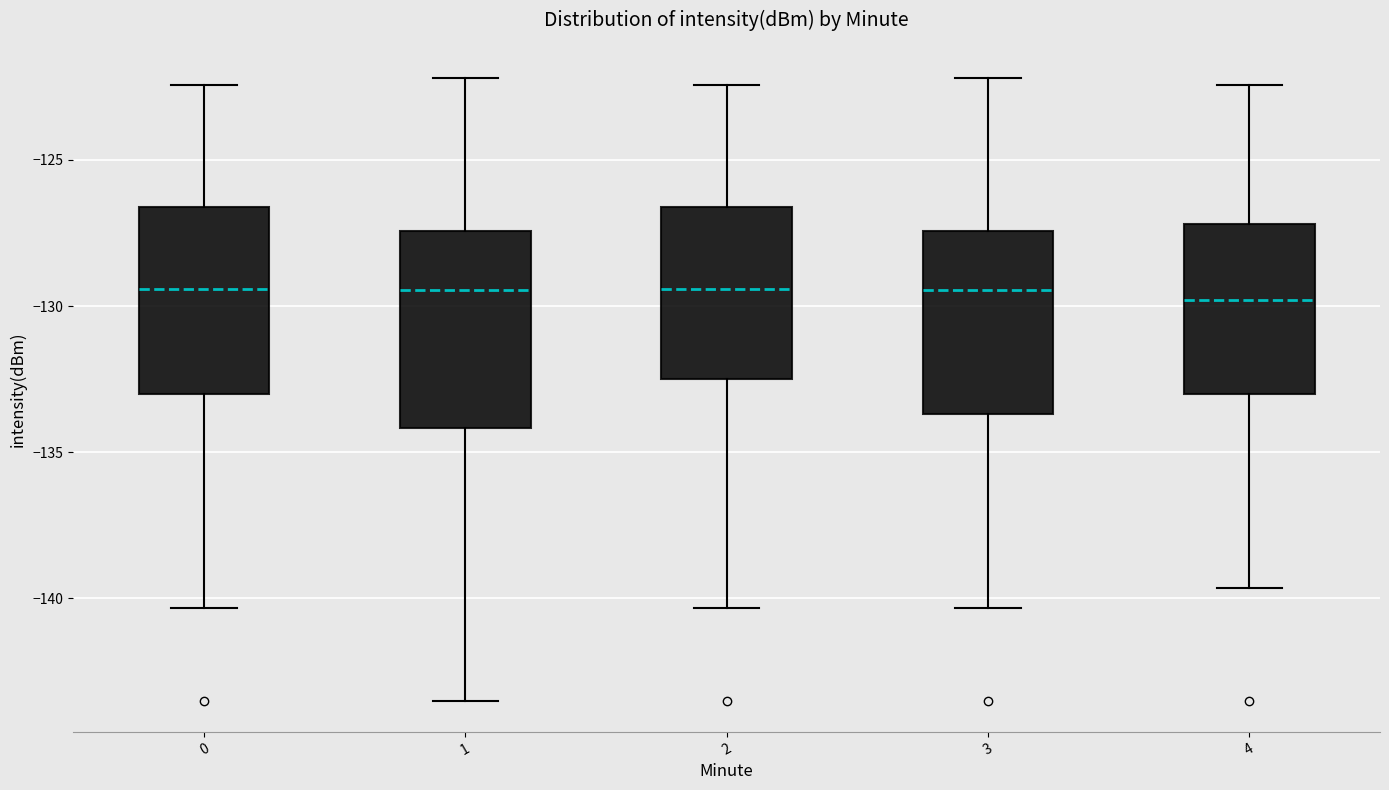

Reading left to right, transcribe this box plot: for each box, give where its median line is, the range the box spans, and where its two whiskers end, as read against the y-axis. The values are not printed on the chart, so give them approximately, as read against the axis.

0: median -129.5, box -133.0 to -126.5, whiskers -140.5 to -122.5
1: median -129.5, box -134.0 to -127.5, whiskers -143.5 to -122.0
2: median -129.5, box -132.5 to -126.5, whiskers -140.5 to -122.5
3: median -129.5, box -133.5 to -127.5, whiskers -140.5 to -122.0
4: median -130.0, box -133.0 to -127.0, whiskers -139.5 to -122.5